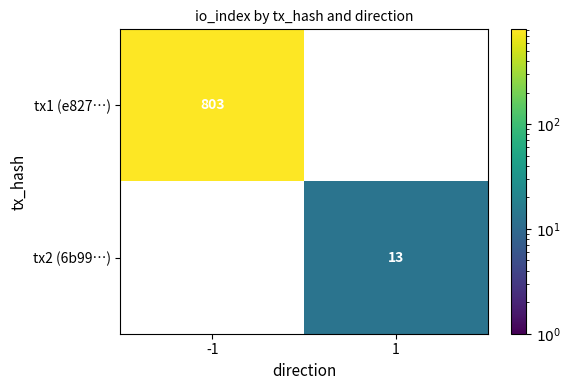

The tx1 (e827…) series shows 286 at -1. True or false?

False